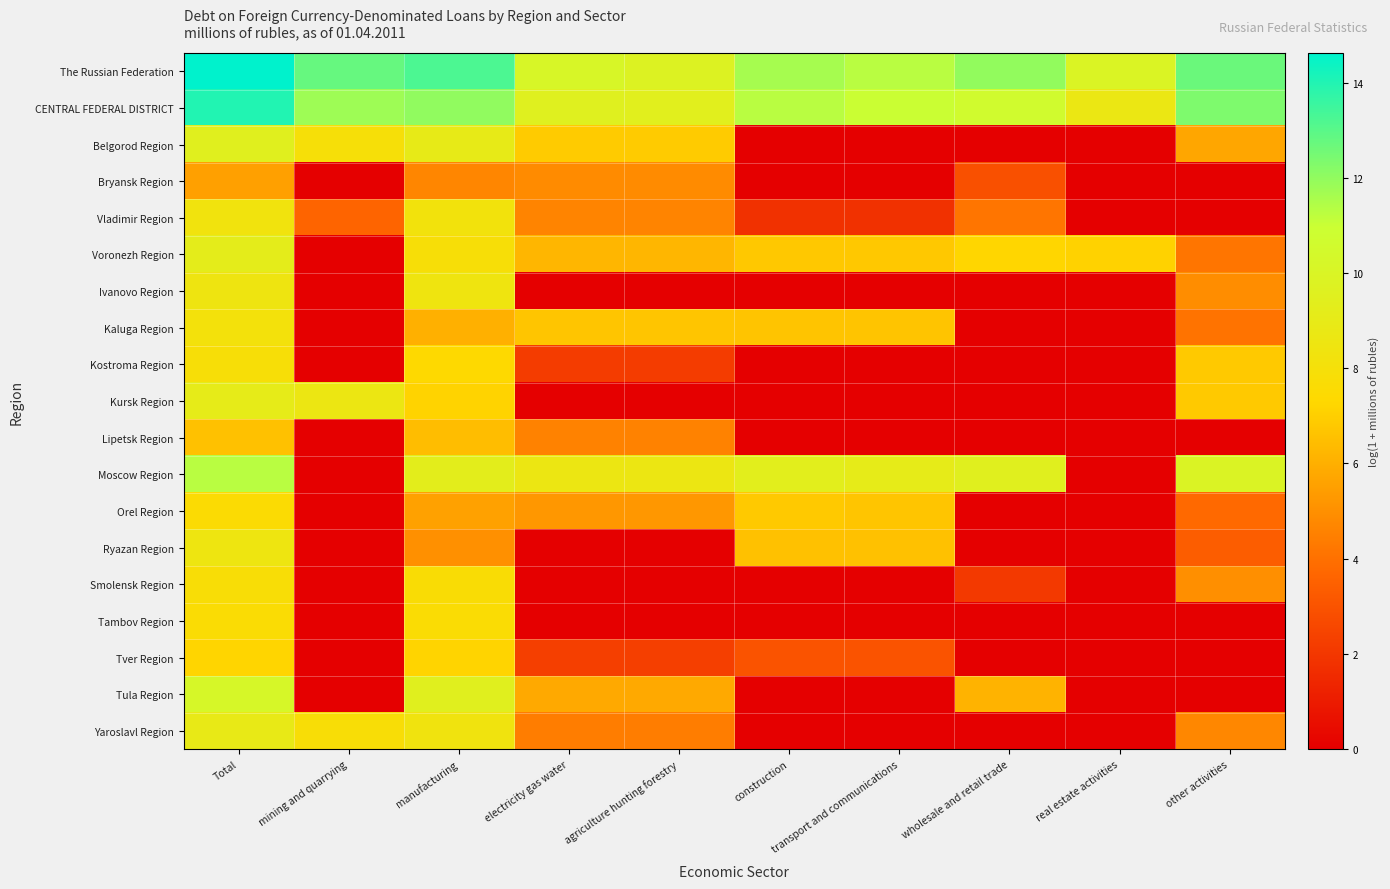

How many categories are shown in the chart?

10